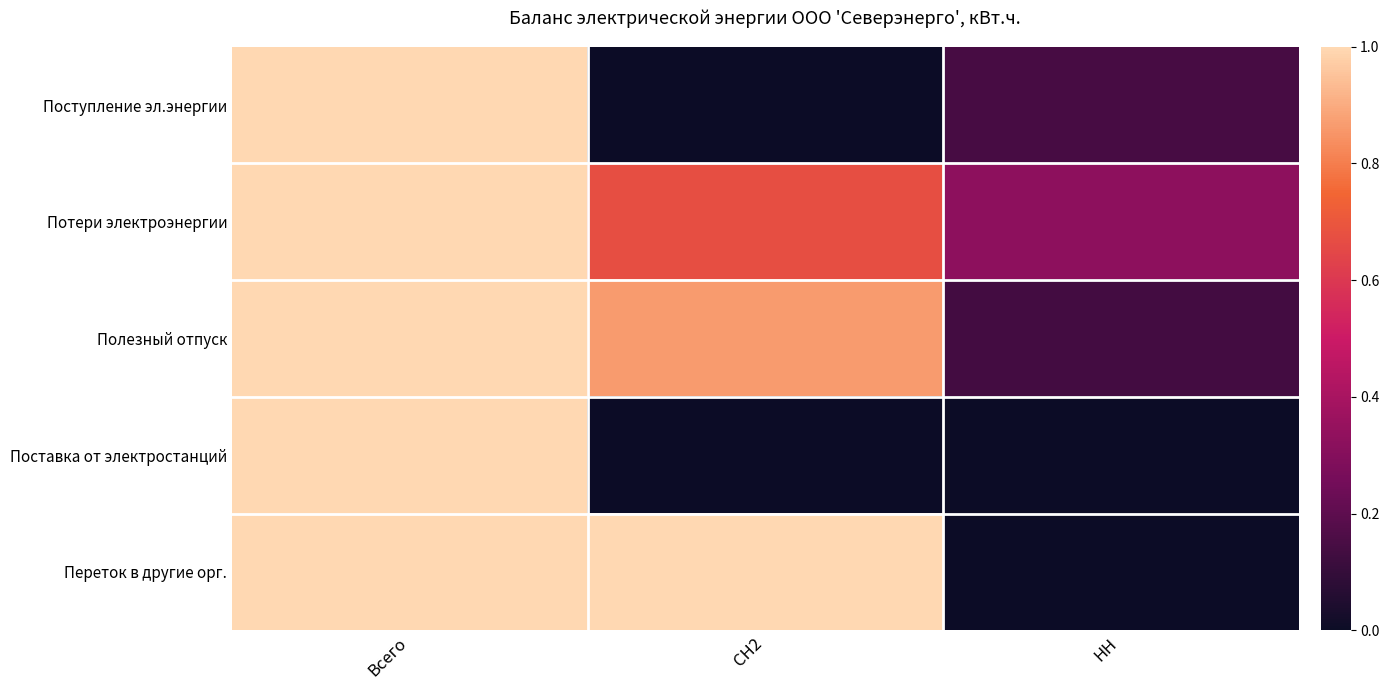

What is the total value across all series at СН2?

2.5